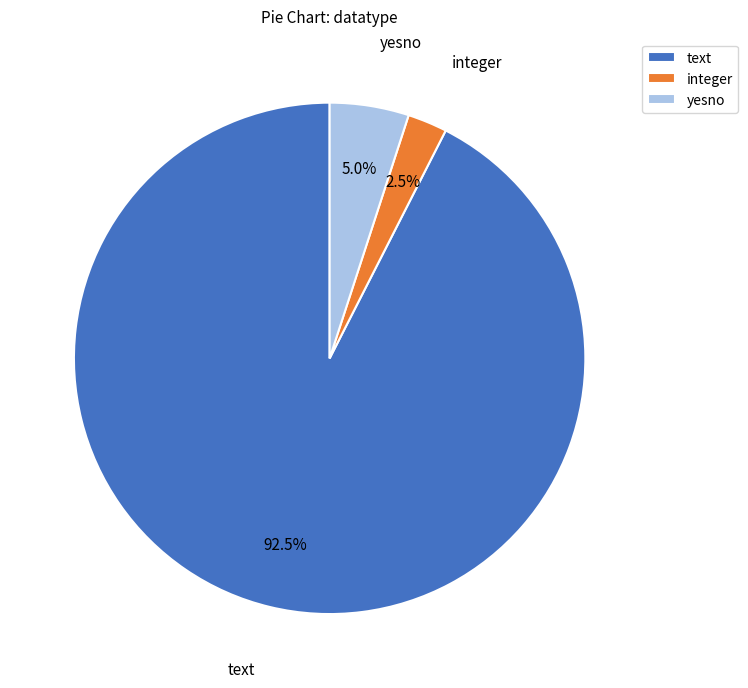

Which category has the smallest portion of the pie?

integer